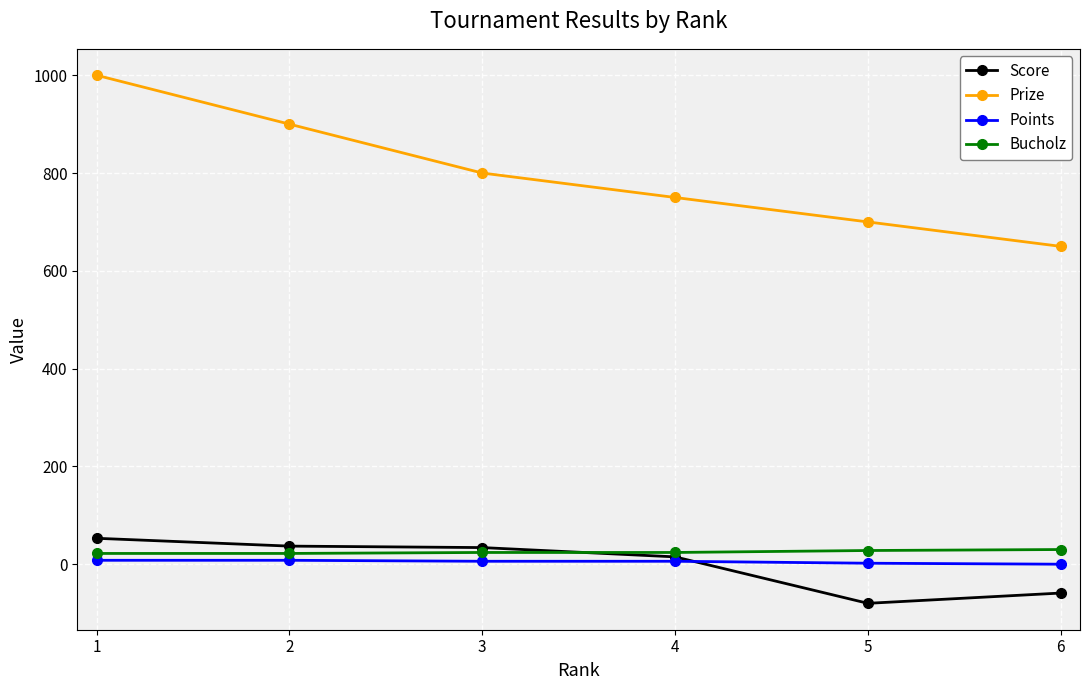

How many data points in Score are less than 34?

3